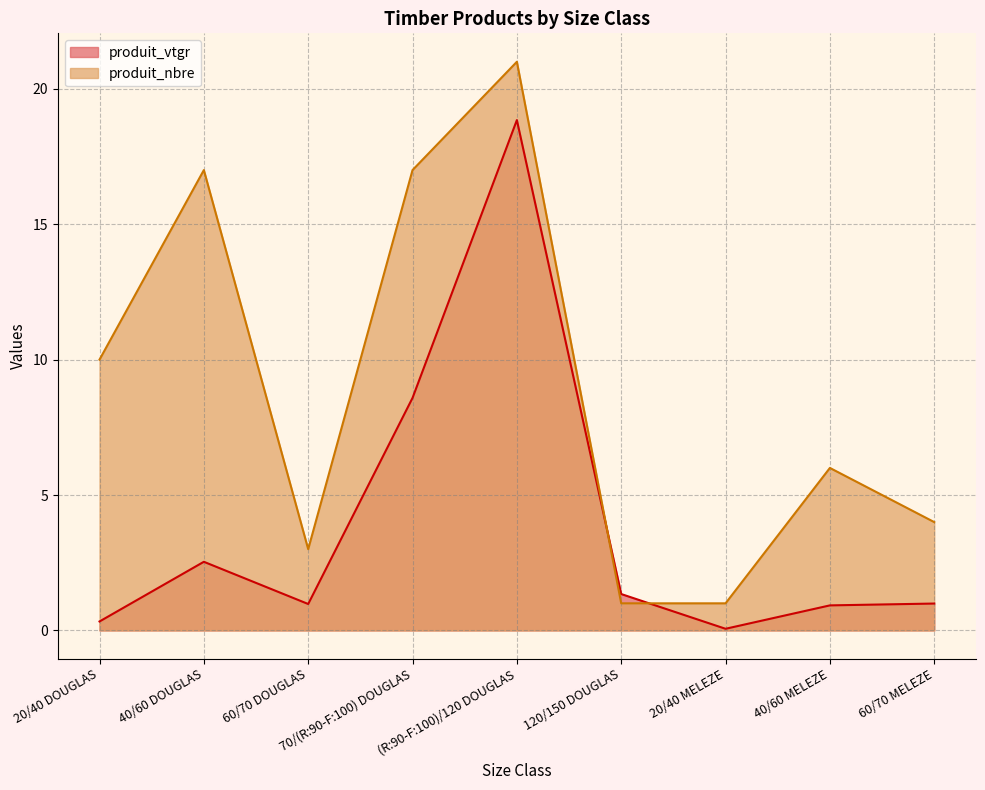

Which series has the largest total across all categories?

produit_nbre